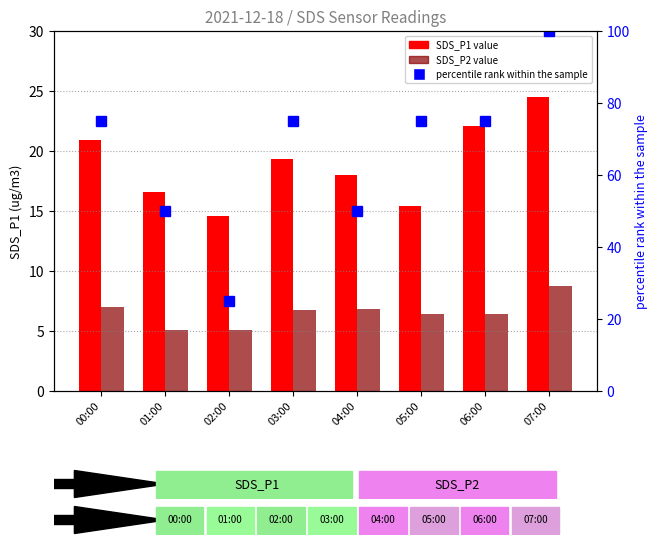

What are all the series names shown in the legend?

SDS_P1, SDS_P2, percentile rank within the sample